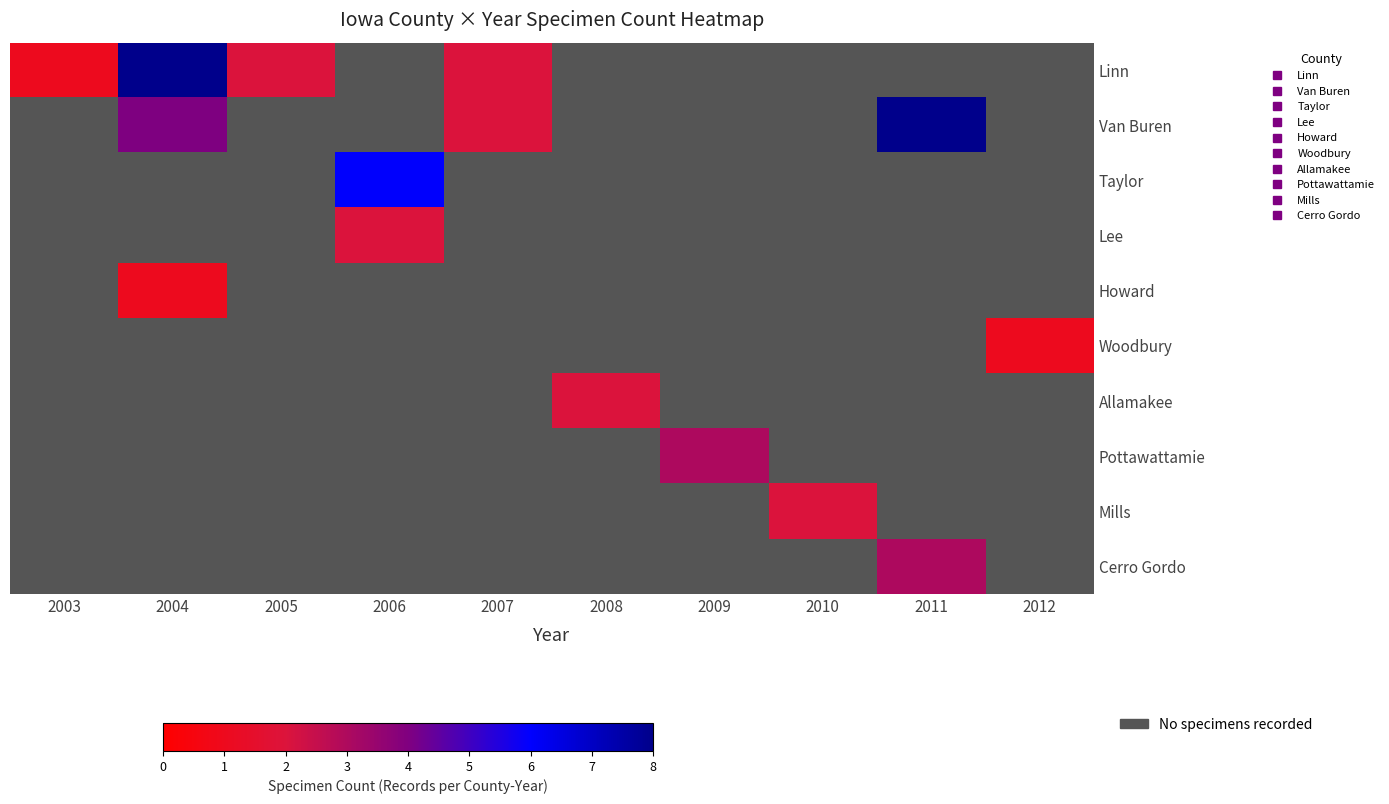

What is the difference between the highest and lowest values at 2005?

2